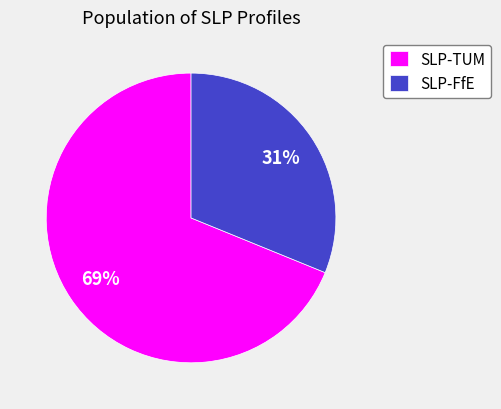

Rank the categories by value from lowest to highest.

SLP-FfE, SLP-TUM